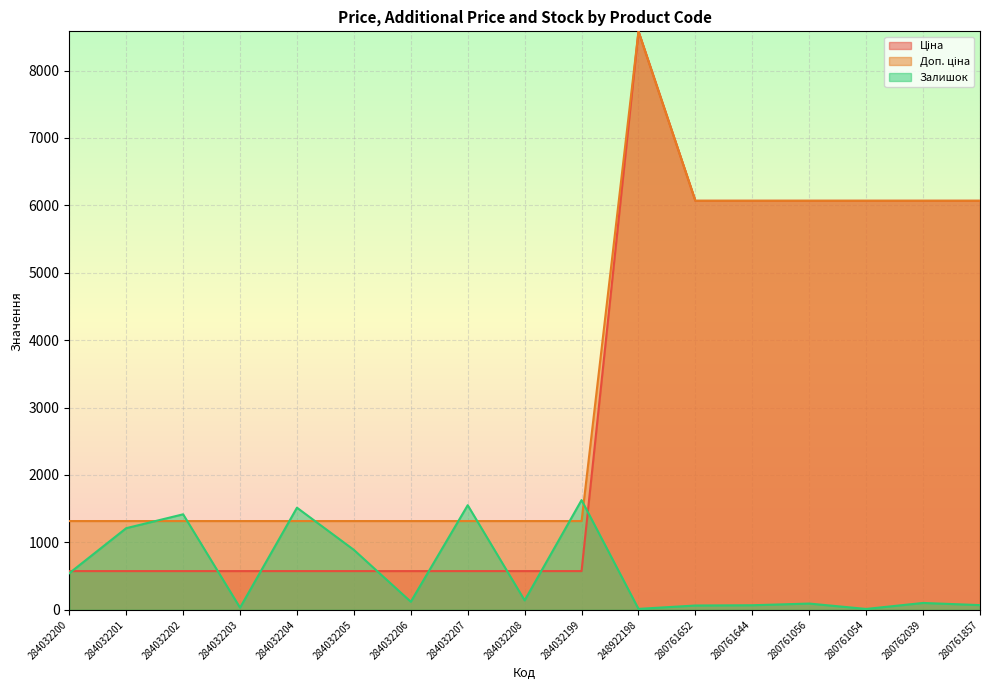

What is the maximum value for Залишок?

1628.0